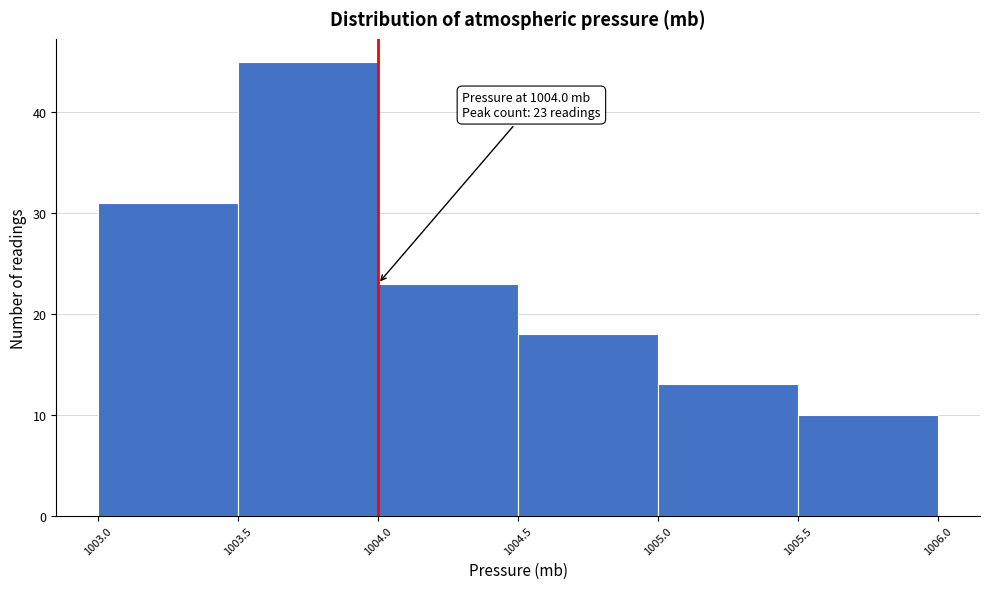

Over which range of the x-axis is the bar tallest?

1003.5 to 1004.0